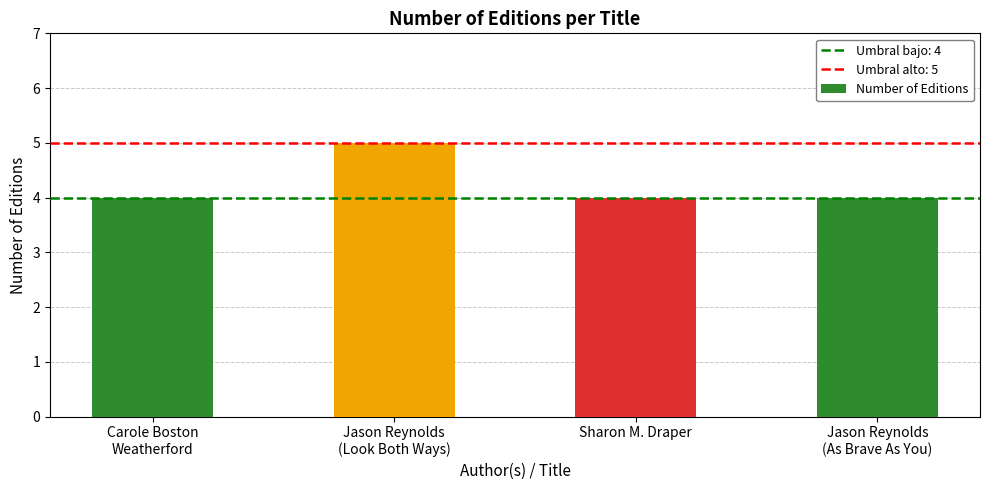

What is the value of the 4th bar from the left?

4